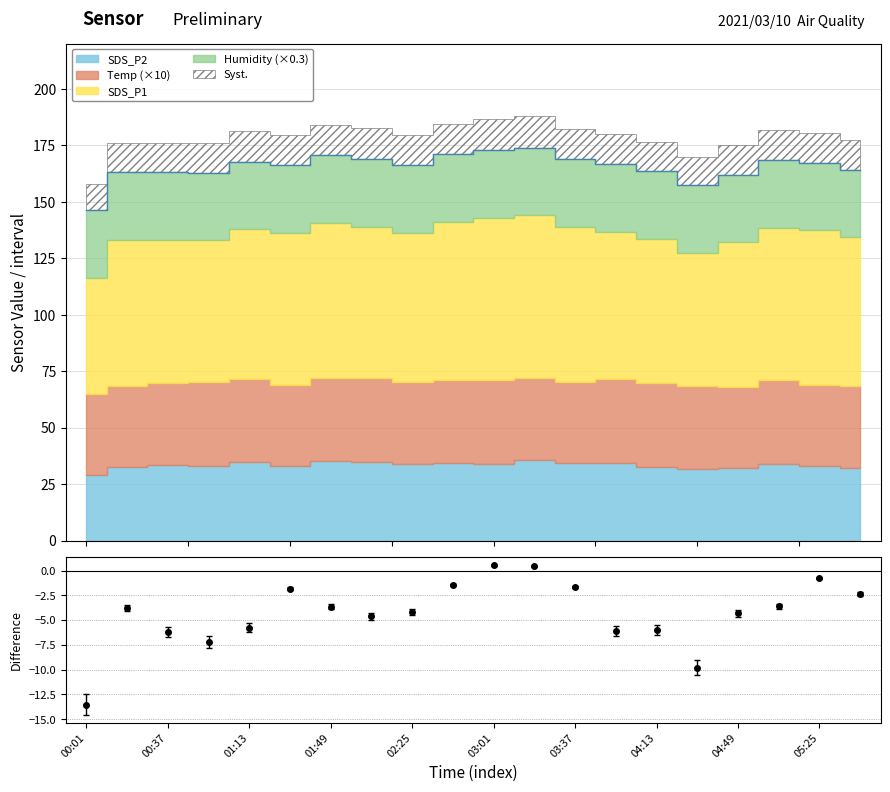

Reading right to left, transcribe all the data shown in this chart.

SDS_P1: 66.0	68.2	67.4	63.9	58.7	63.8	65.3	68.6	72.2	71.7	69.8	66.0	67.2	68.5	67.2	66.0	62.8	63.4	64.7	51.4
SDS_P2: 32.4	33.0	34.0	32.2	31.5	32.8	34.5	34.2	35.8	34.1	34.2	34.1	34.8	35.1	33.1	34.8	33.0	33.6	32.5	28.9
Temp: 3.6	3.6	3.7	3.6	3.7	3.7	3.7	3.6	3.6	3.7	3.7	3.6	3.7	3.7	3.6	3.7	3.7	3.6	3.6	3.6
Humidity: 99.9	99.9	99.9	99.9	99.9	99.9	99.9	99.9	99.9	99.9	99.9	99.9	99.9	99.9	99.9	99.9	99.9	99.9	99.9	99.9